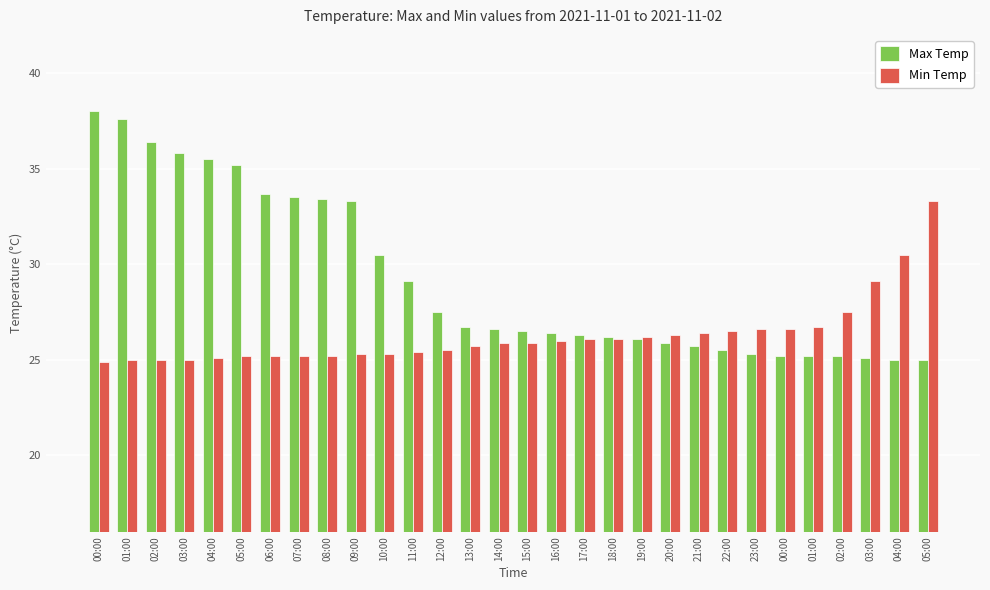

Are the bars horizontal?

No